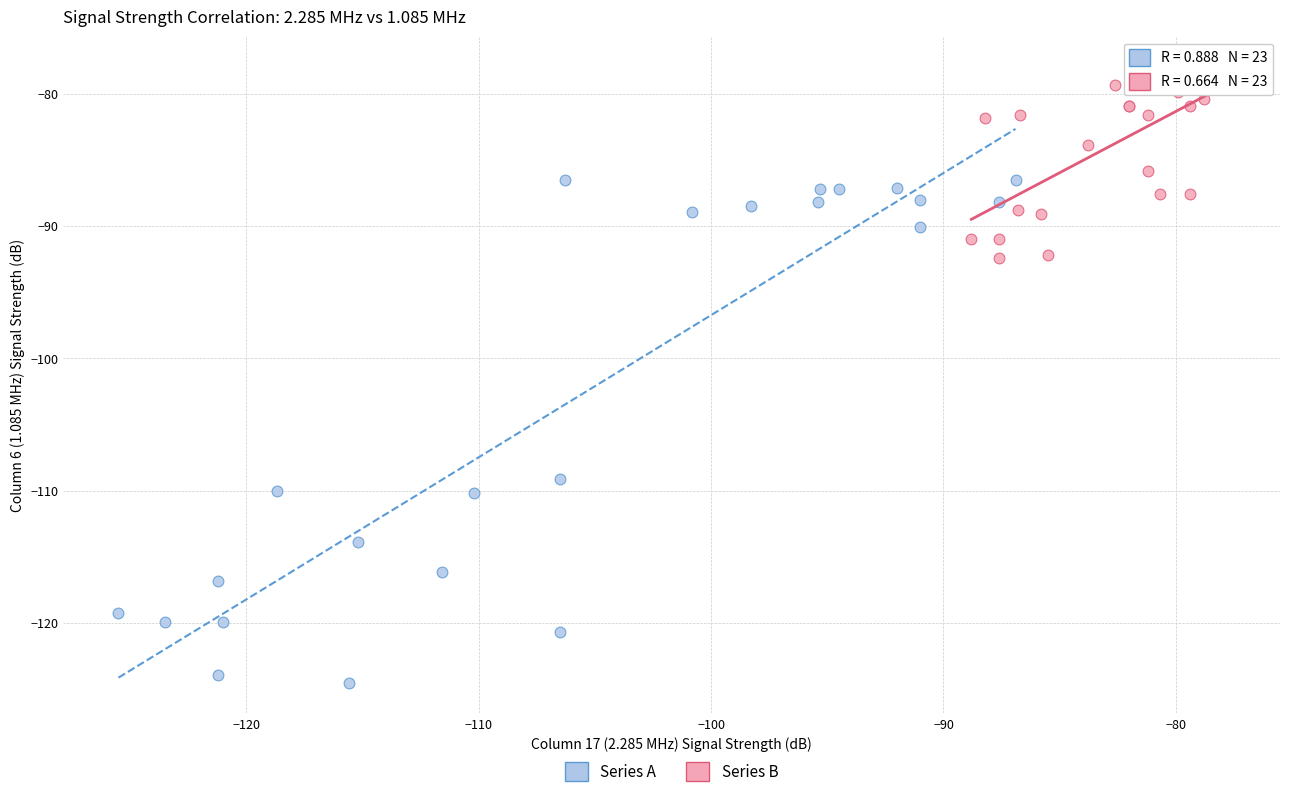

Which series contains the lowest Y value?

Series A